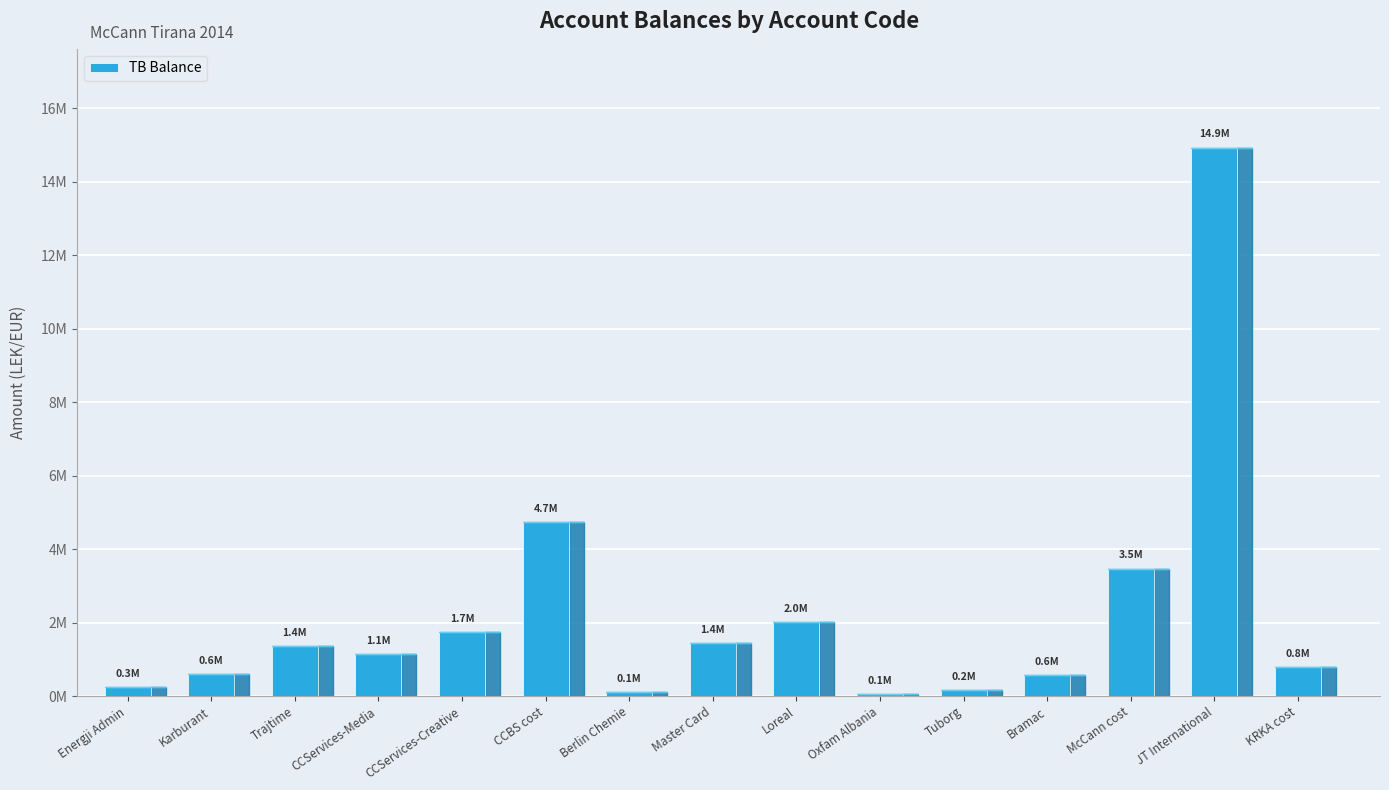

The value at JT International is 24747204.8. True or false?

False